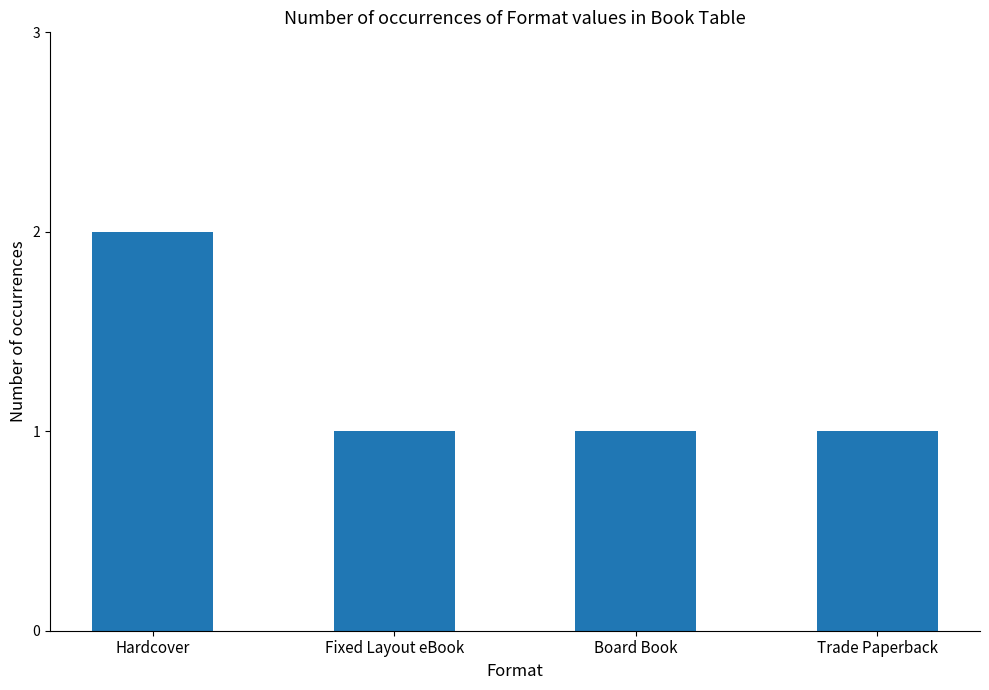

What is the value of the 4th bar from the left?

1